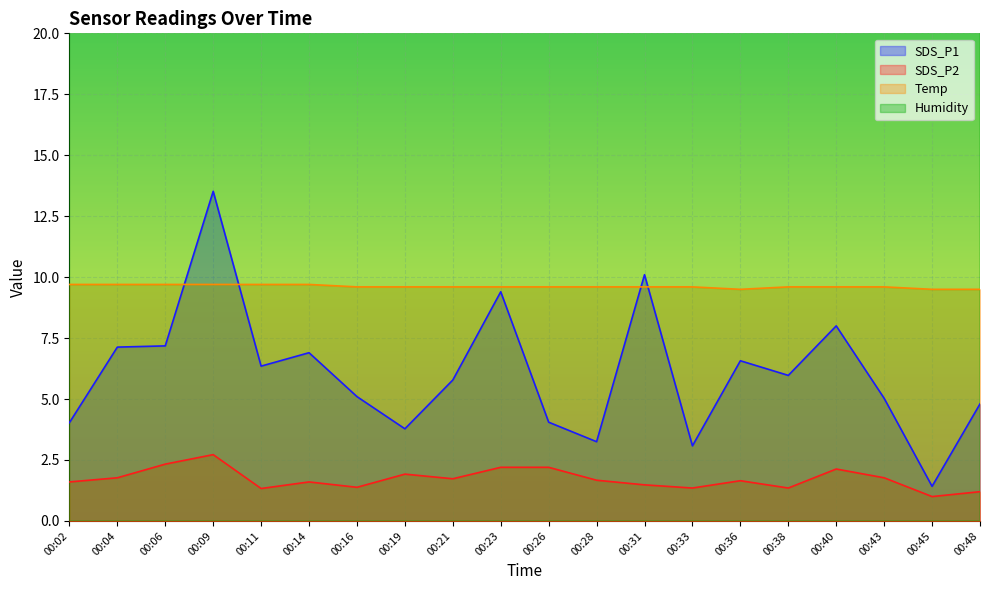

What is the highest value of the Humidity series?

78.6